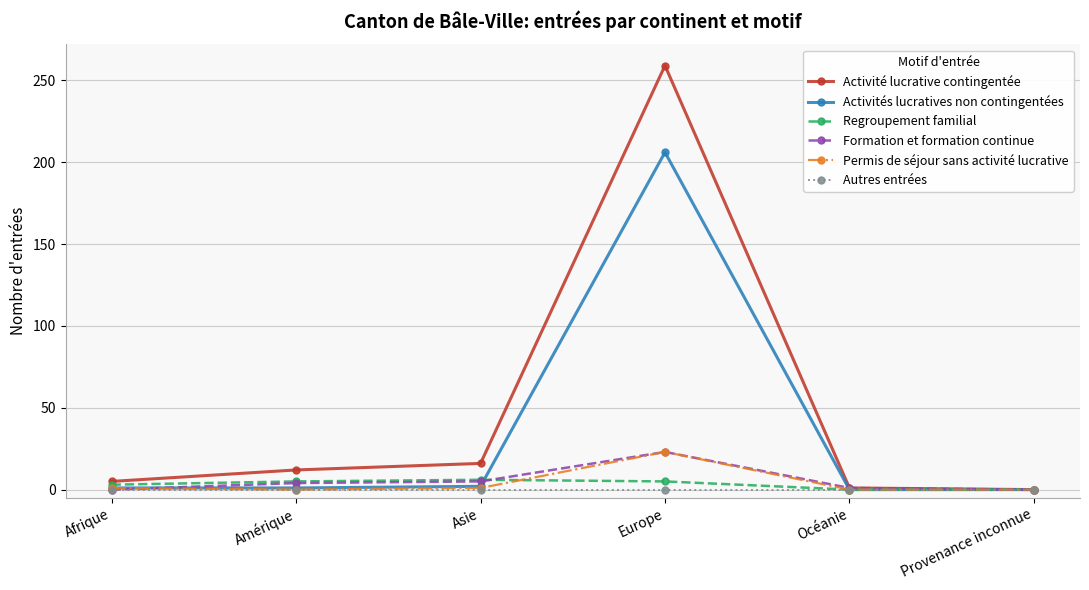

What is the total value across all series at Afrique?

10